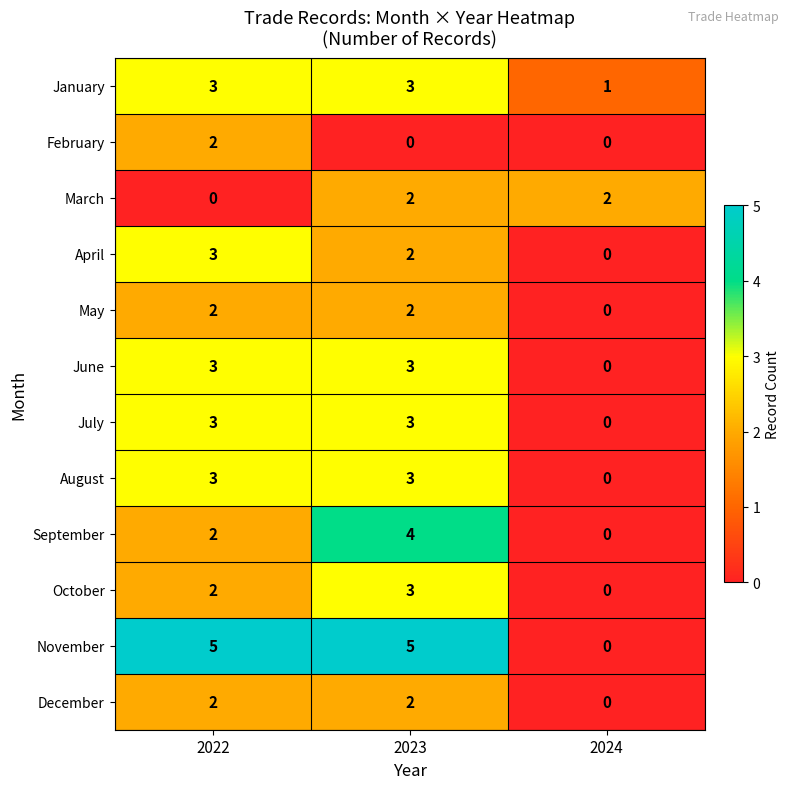

What is the spread (max minus min) of values at 2024?

2